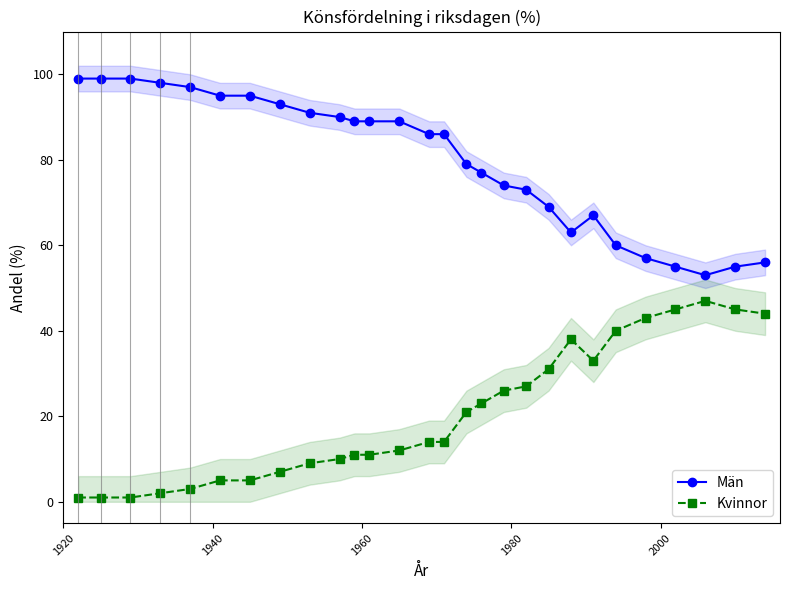

True or false: Män has more than 0 interior local peaks.

True